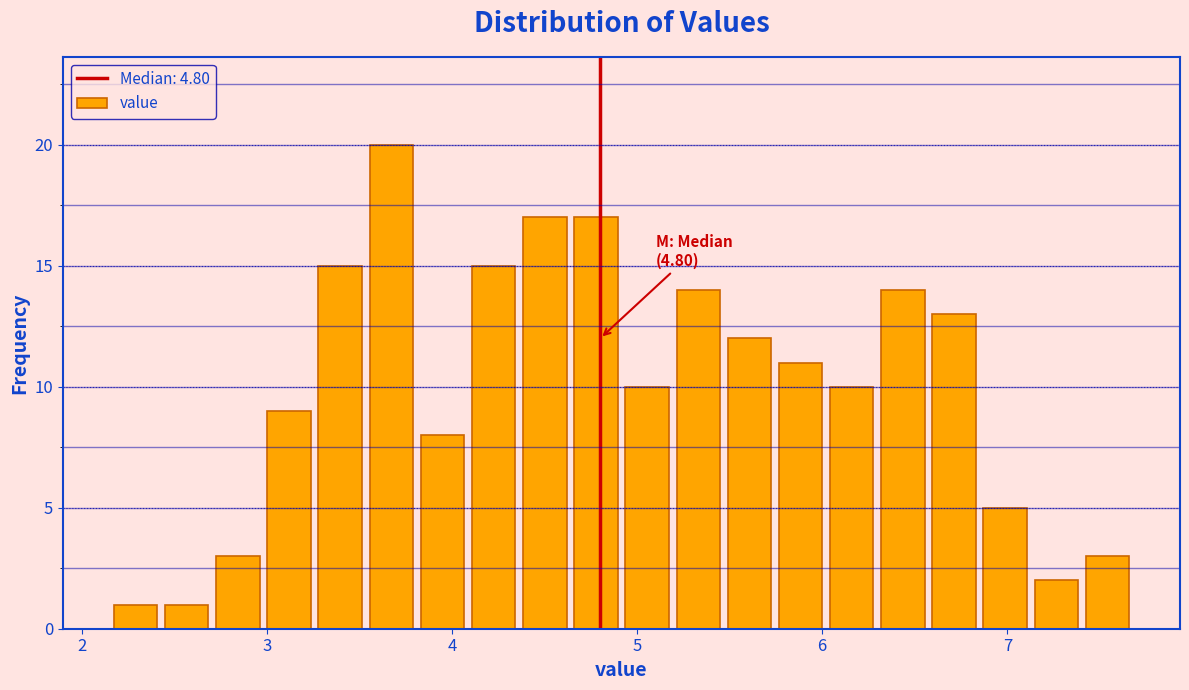

Read against the x-axis, roughly where is the centre of the tallest bar?

3.7